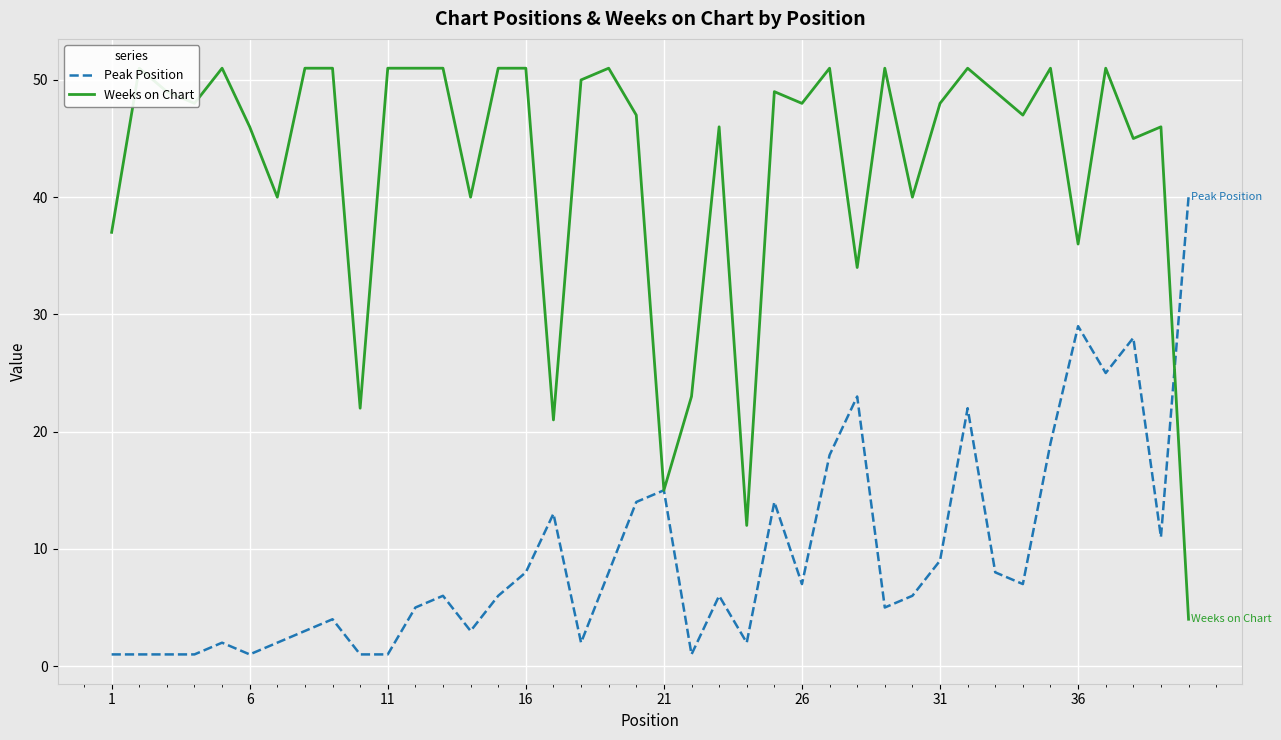

True or false: Peak Position has a value of 1 at 11.

True